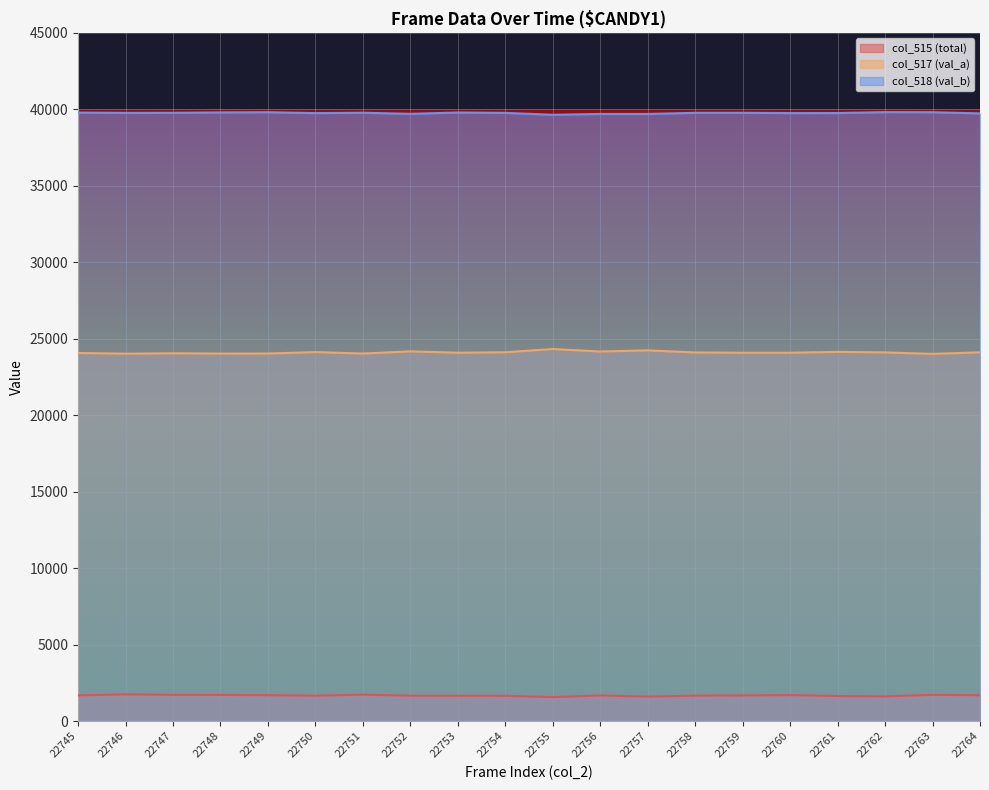

Count the number of data series in this chart.

3